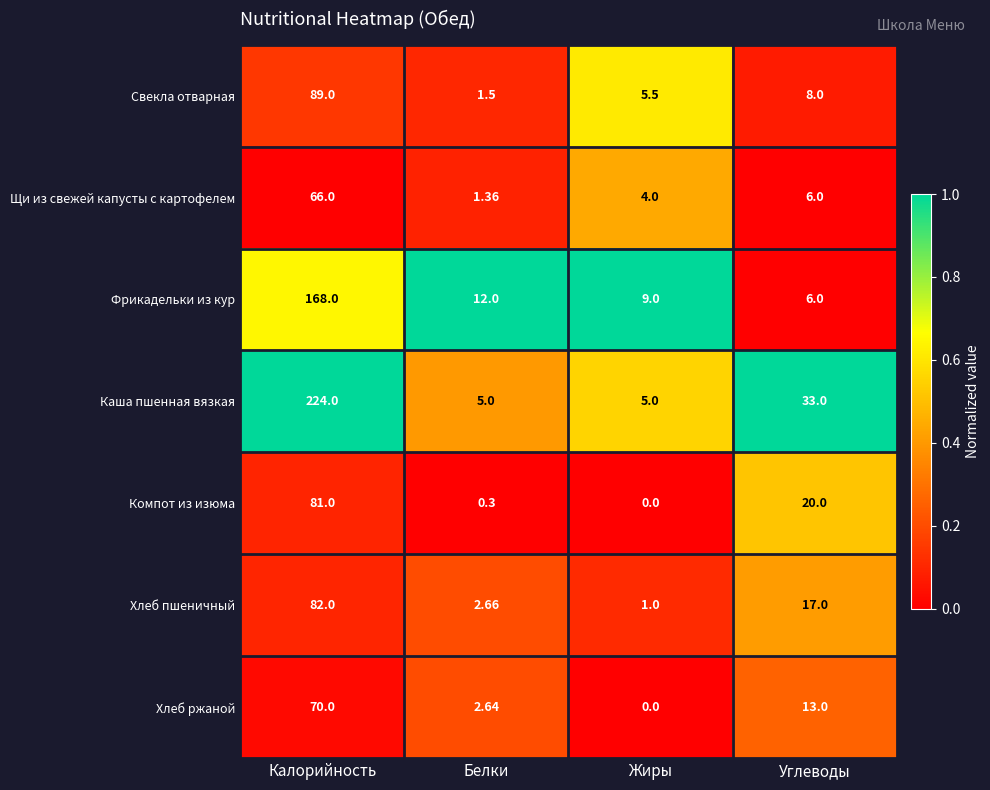

Which series has the widest spread of values?

Каша пшенная вязкая